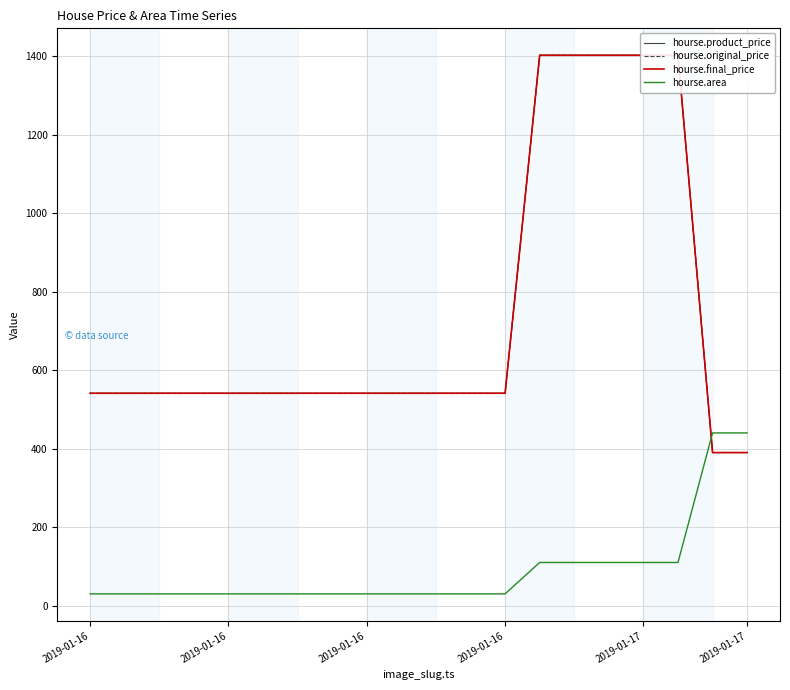

What are all the series names shown in the legend?

hourse.product_price, hourse.original_price, hourse.final_price, hourse.area